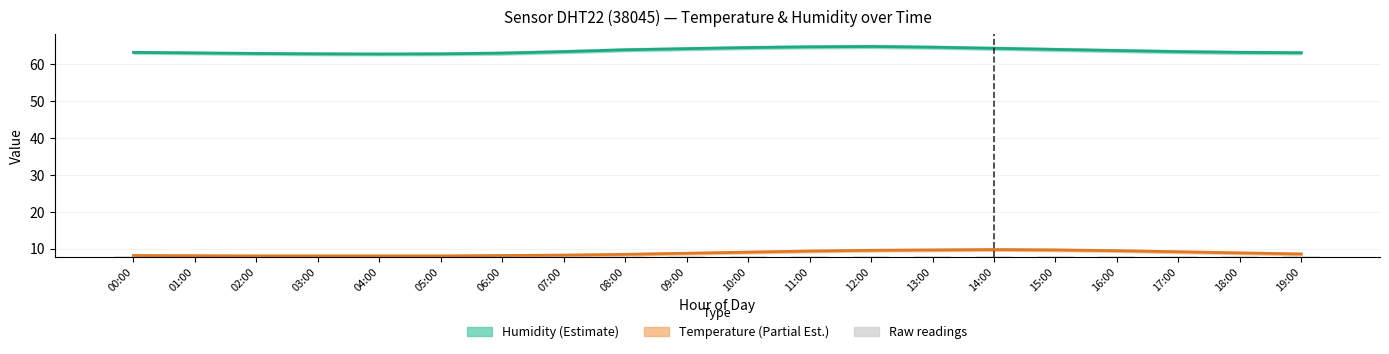

Which category has the lowest value across all series?

00:00